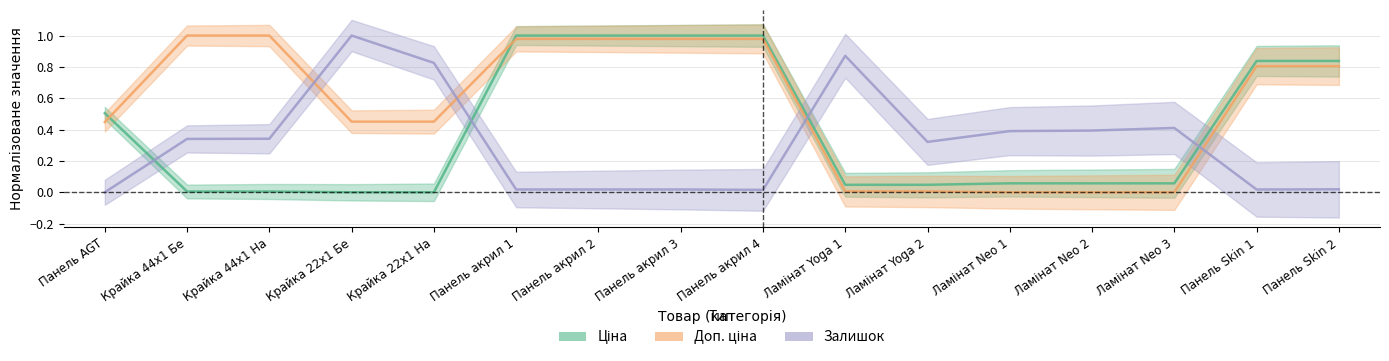

Which series has the widest spread of values?

Ціна